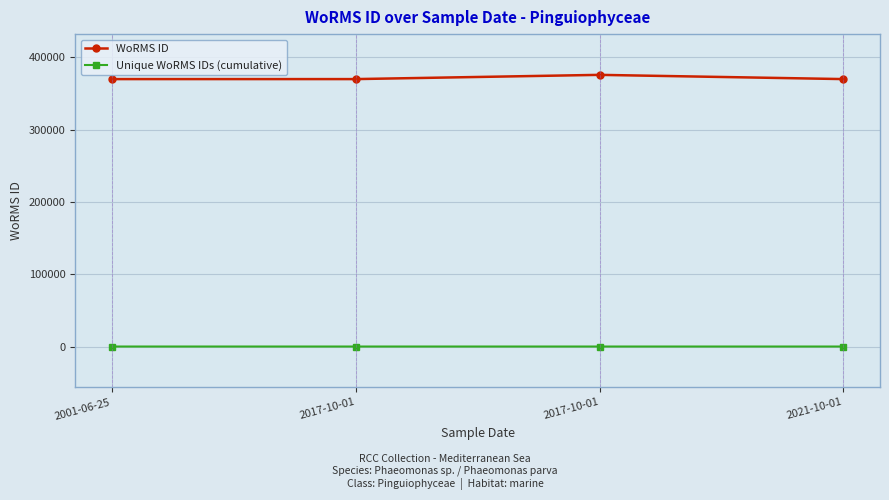

What are all the series names shown in the legend?

WoRMS ID, Unique WoRMS IDs (cumulative)